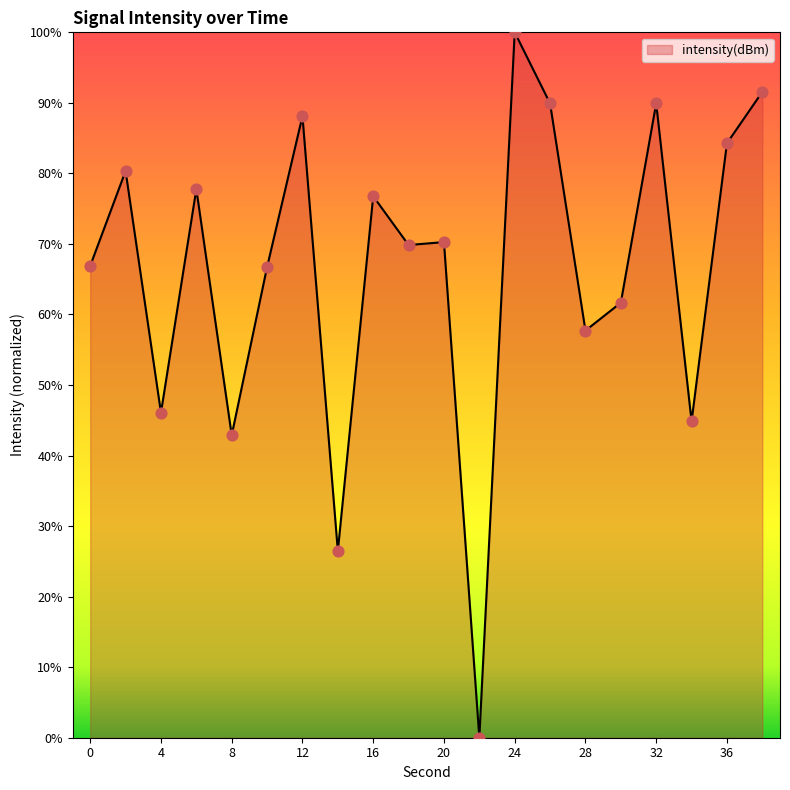

What is the maximum value shown in the chart?

100.0